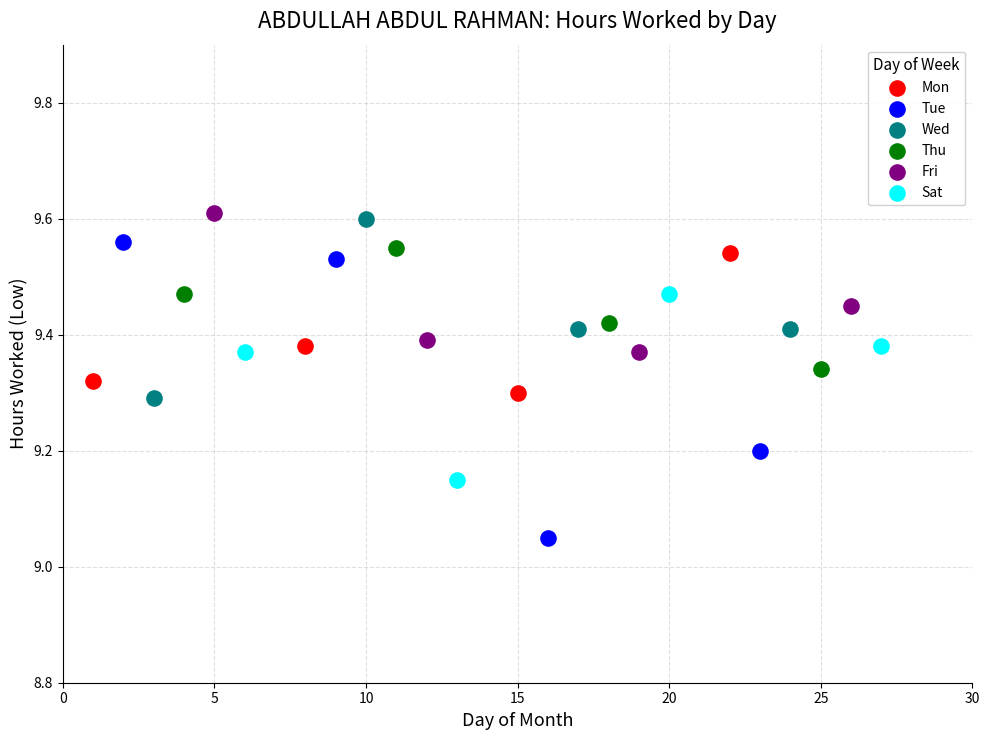

What are all the series names shown in the legend?

Mon, Tue, Wed, Thu, Fri, Sat